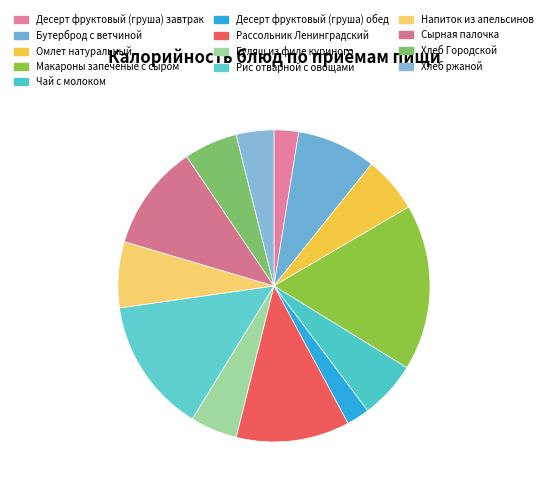

How many segments does this pie chart have?

13